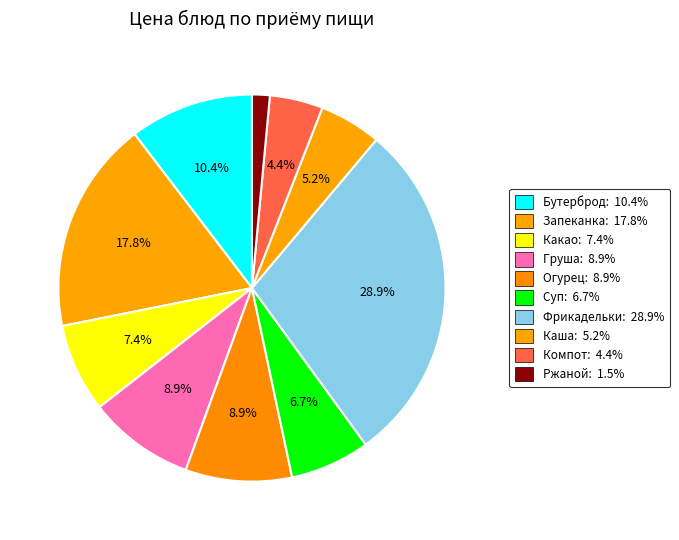

Is there a majority slice in this chart?

No